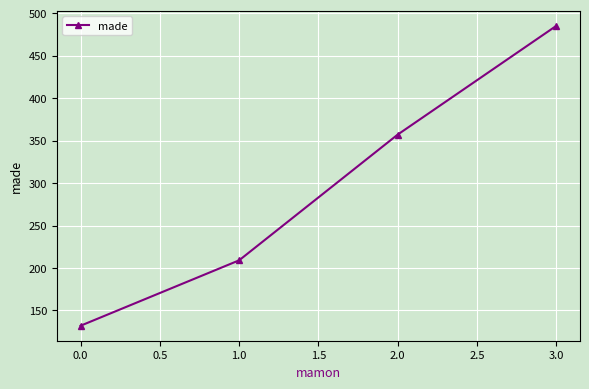

Where is the data nearest to the value 308?

2.0